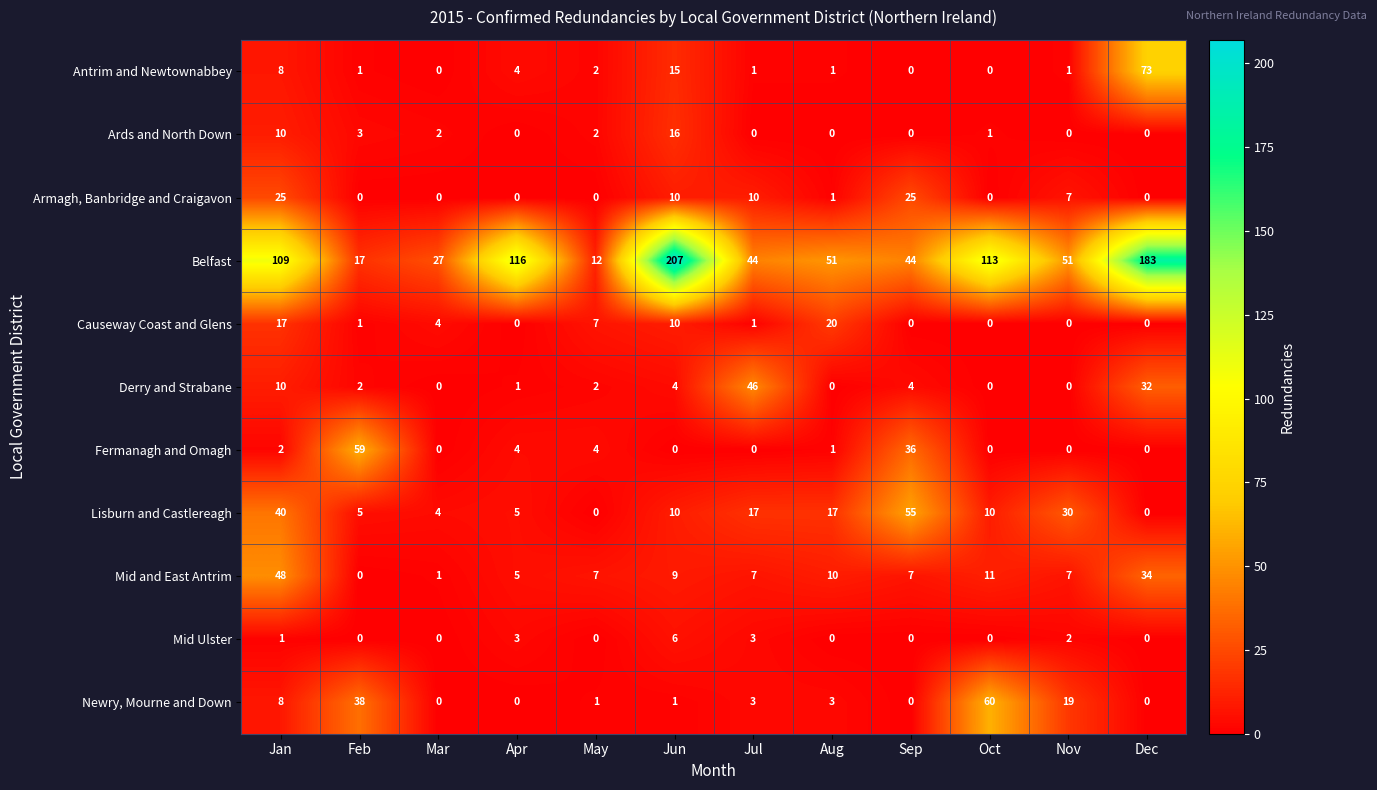

Count the number of categories in the chart.

12